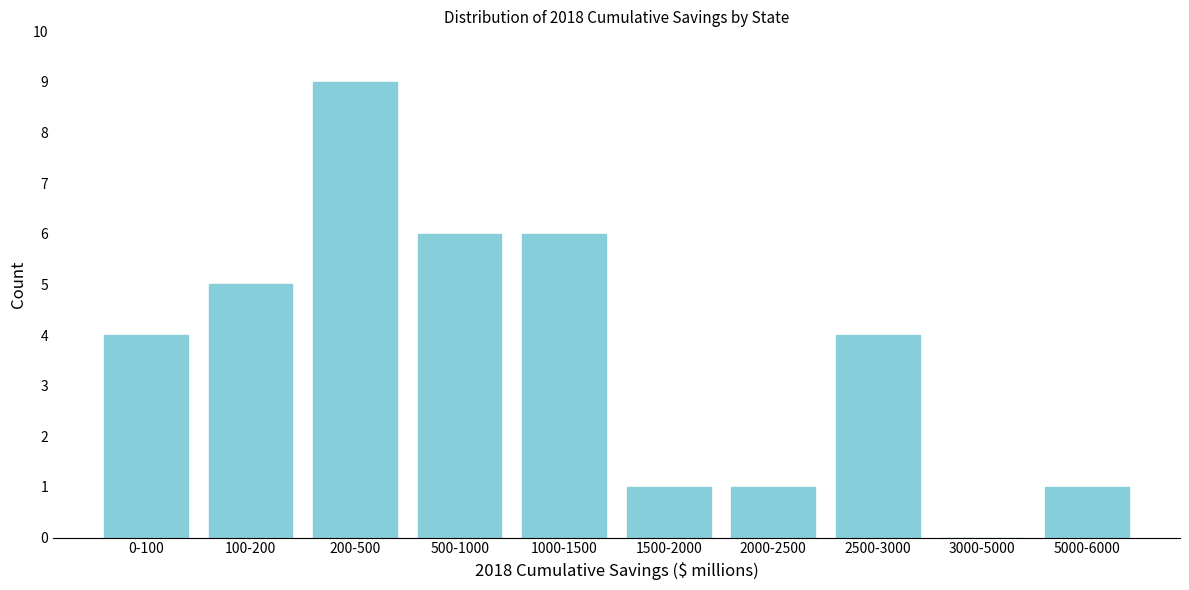

Reading left to right, what are all the values shown in this chart?

0-100=4	100-200=5	200-500=9	500-1000=6	1000-1500=6	1500-2000=1	2000-2500=1	2500-3000=4	3000-5000=0	5000-6000=1